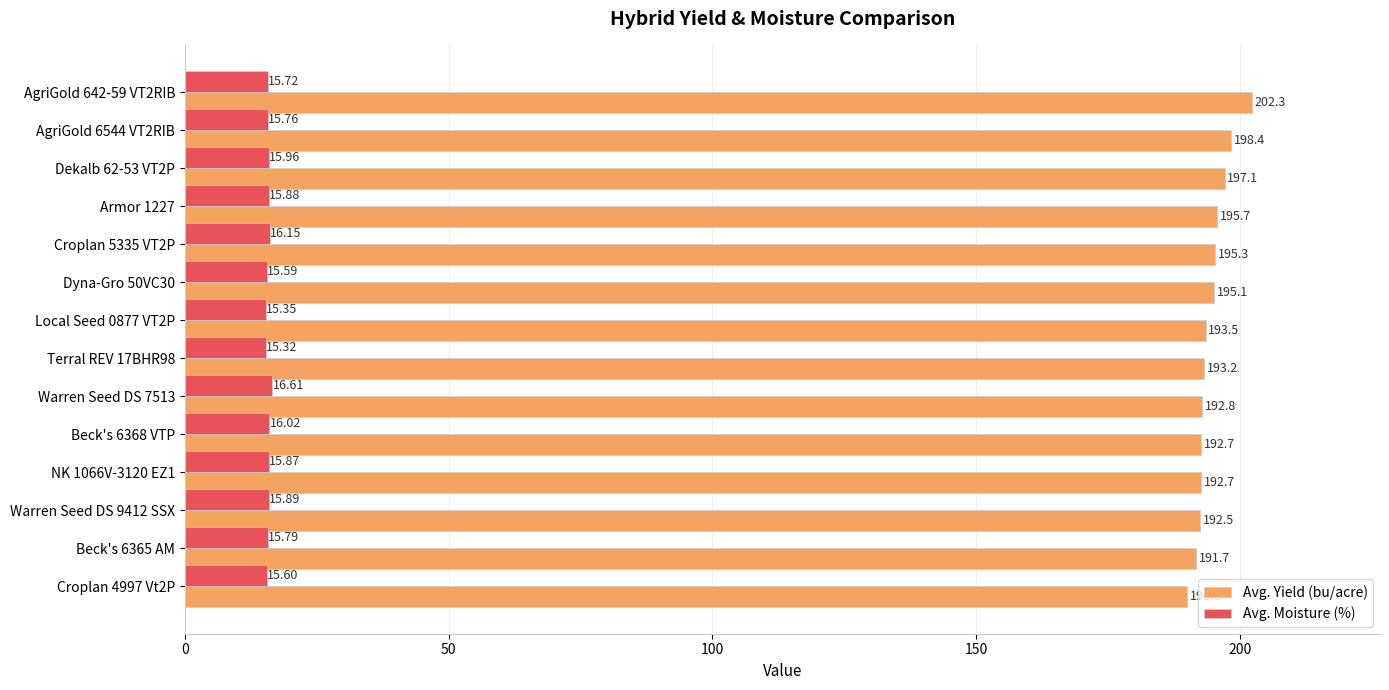

List the series in order of their overall mean, highest first.

Avg. Yield (bu/acre), Avg. Moisture (%)